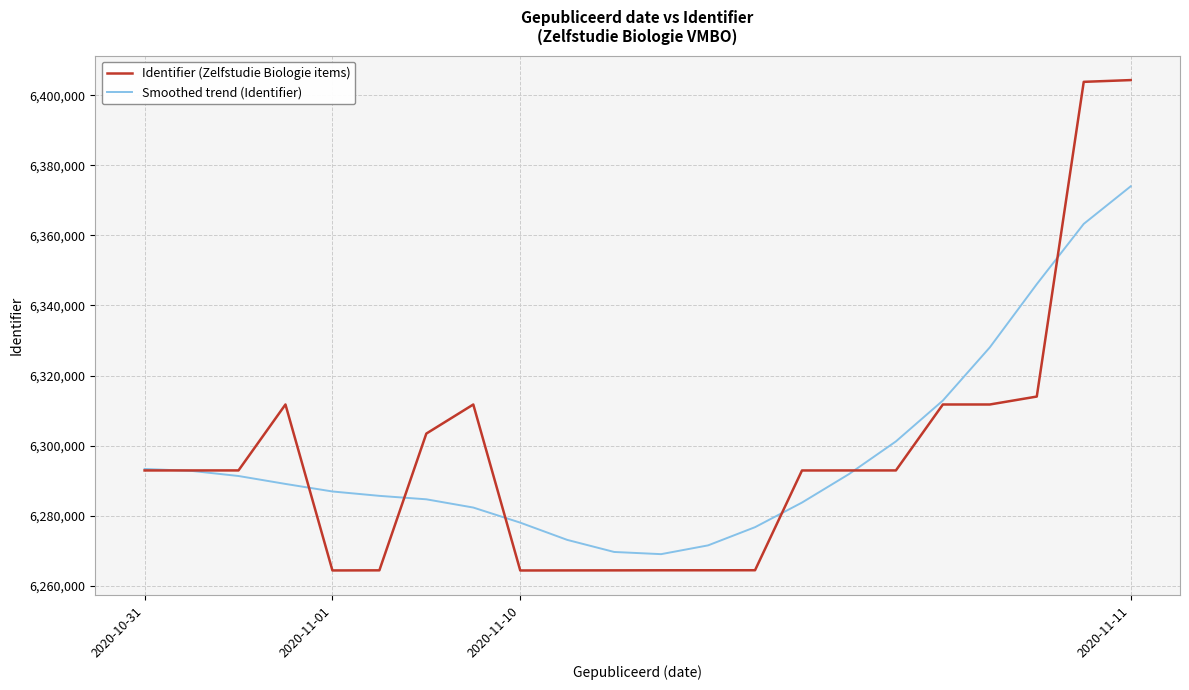

List the series in order of their peak value, highest first.

Identifier (Zelfstudie Biologie items), Smoothed trend (Identifier)